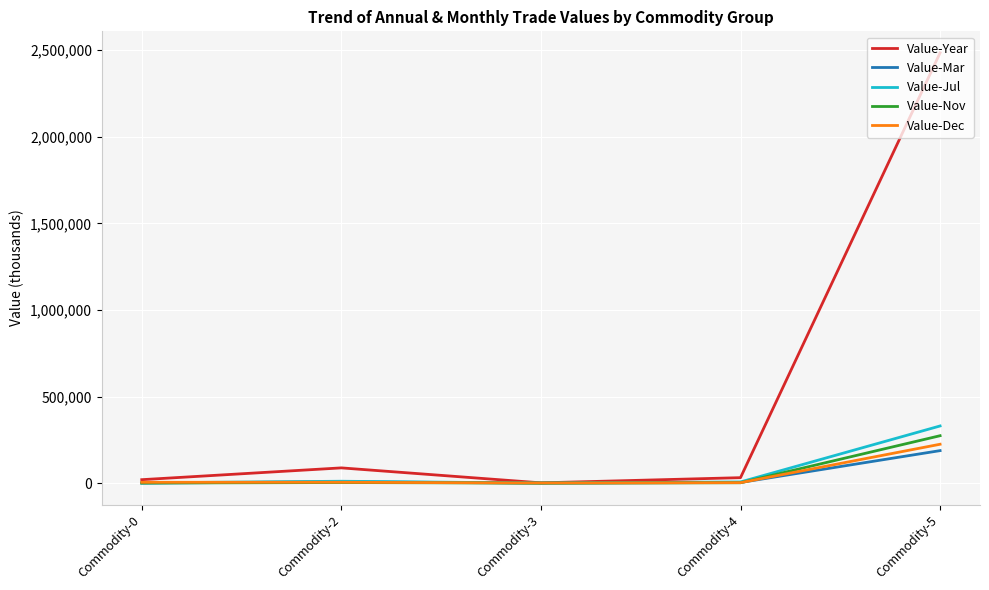

What is the maximum value shown in the chart?

2484322